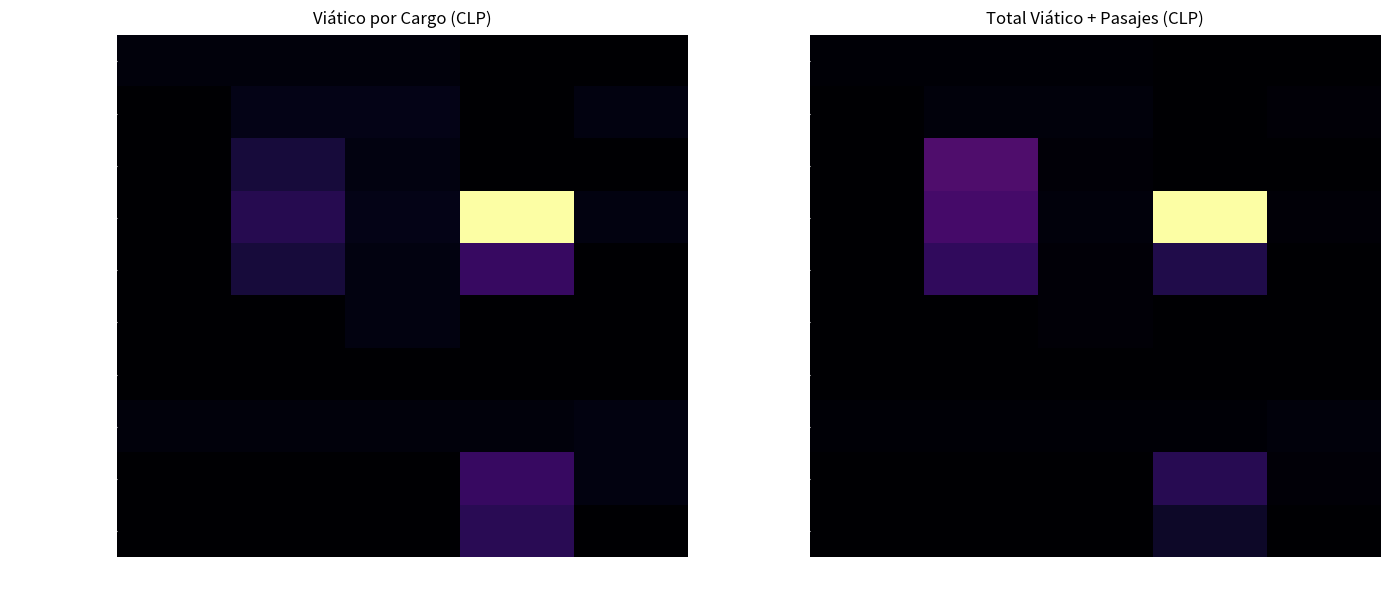

List the labels in order of Conductor value, smallest first.

Noviembre, Diciembre, Agosto, Septiembre, Octubre